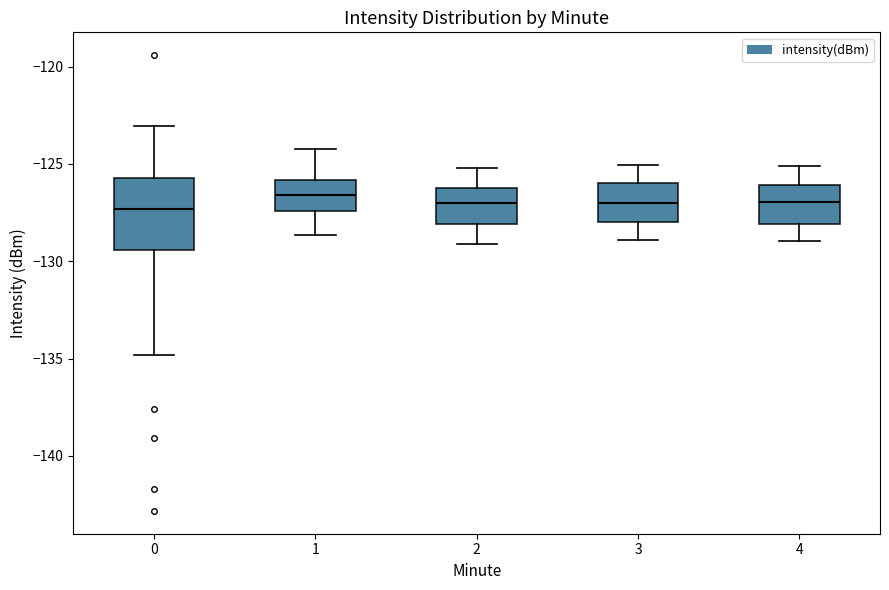

Reading left to right, read every box against the y-axis: the position of its median line, the range the box covers, and the ends of its whiskers. The values are not printed on the chart, so give them approximately, as read against the axis.

0: median -127.5, box -129.5 to -125.5, whiskers -135.0 to -123.0
1: median -126.5, box -127.5 to -126.0, whiskers -128.5 to -124.0
2: median -127.0, box -128.0 to -126.5, whiskers -129.0 to -125.0
3: median -127.0, box -128.0 to -126.0, whiskers -129.0 to -125.0
4: median -127.0, box -128.0 to -126.0, whiskers -129.0 to -125.0